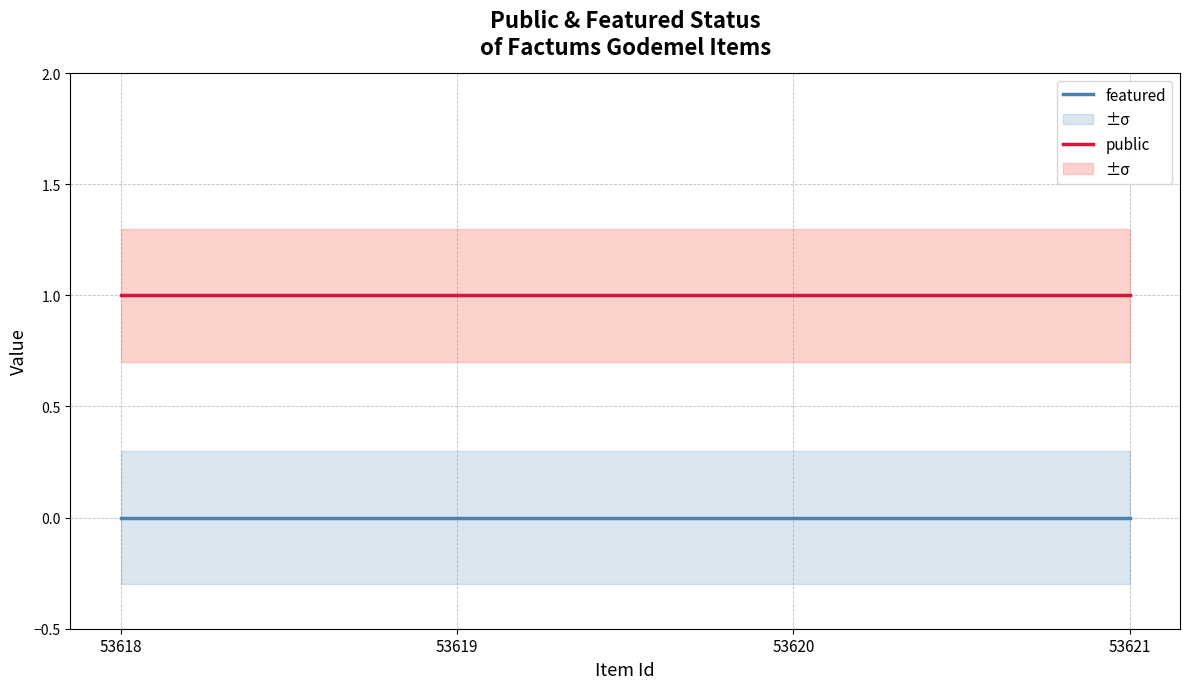

Which series changed the most between 53620 and 53621?

featured